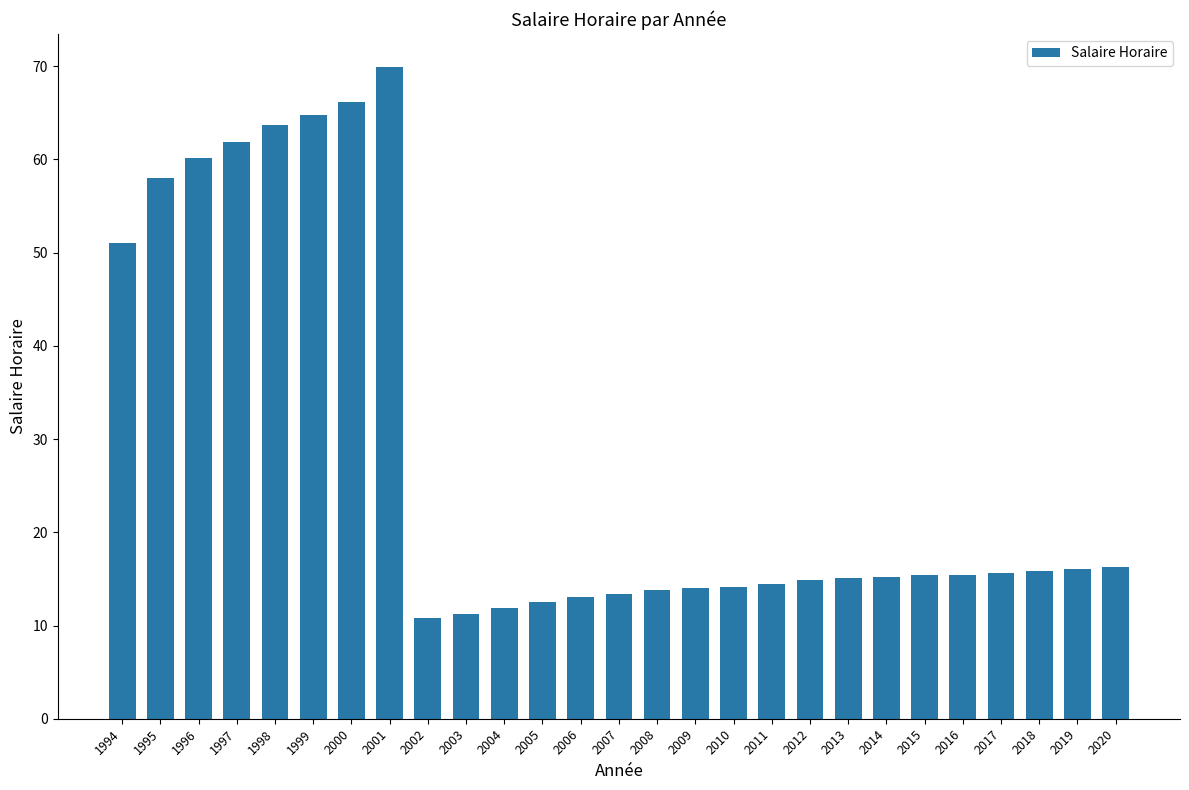

What is the change in value from 2001 to 2006?

-56.9